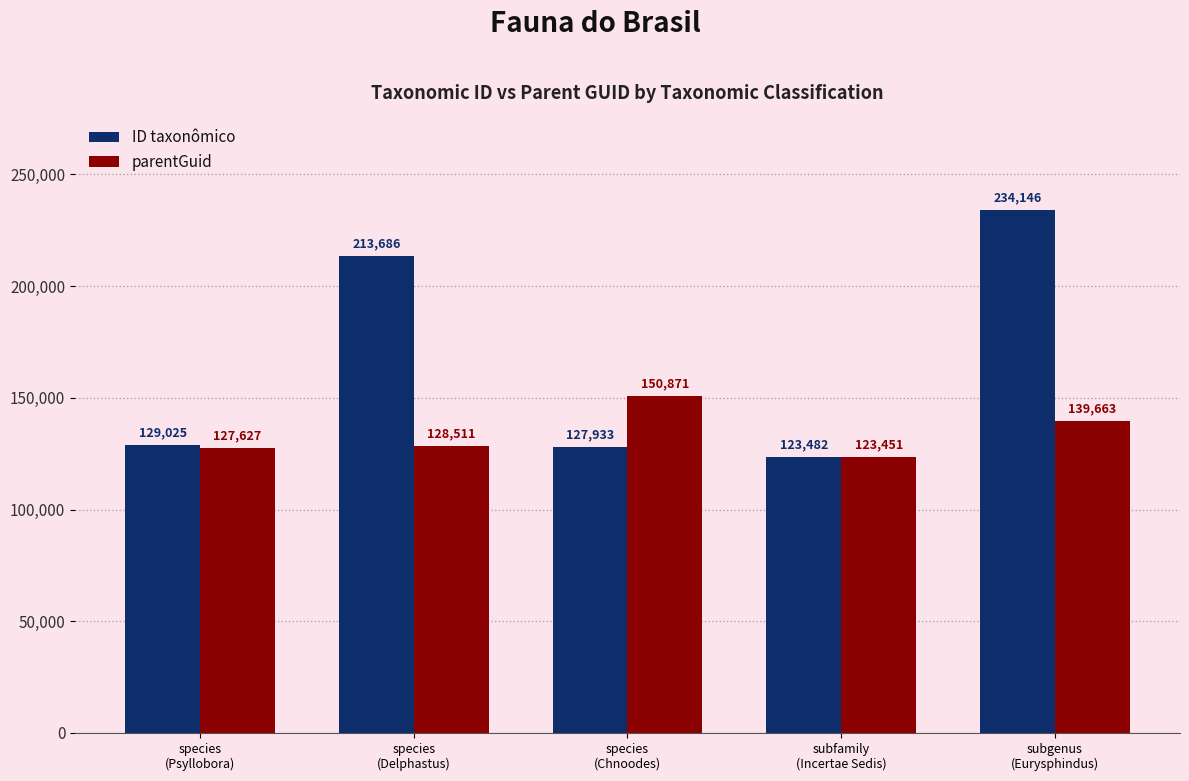

How many bars are there in total?

10